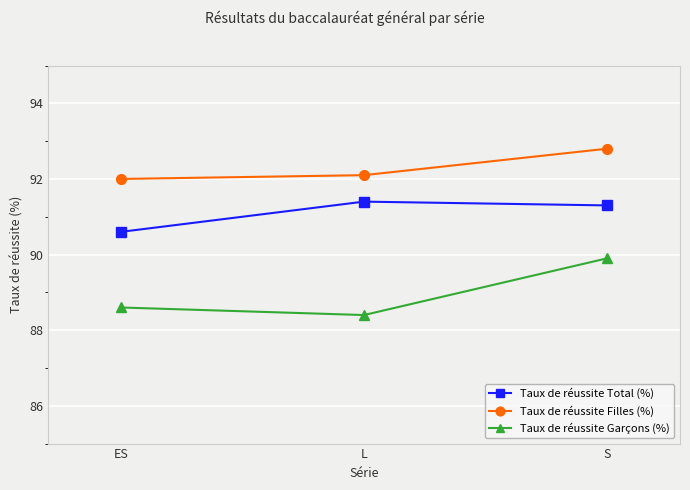

Which series has the widest spread of values?

Taux de réussite Garçons (%)